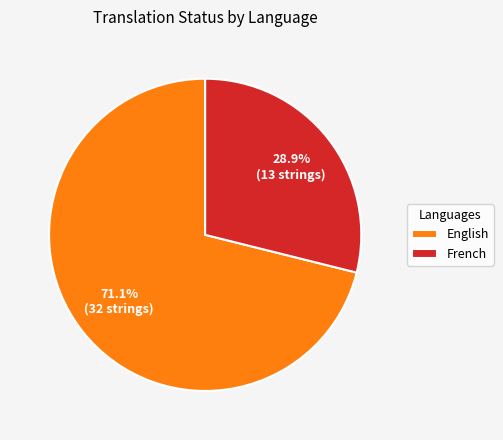

Is English the majority of the pie?

Yes